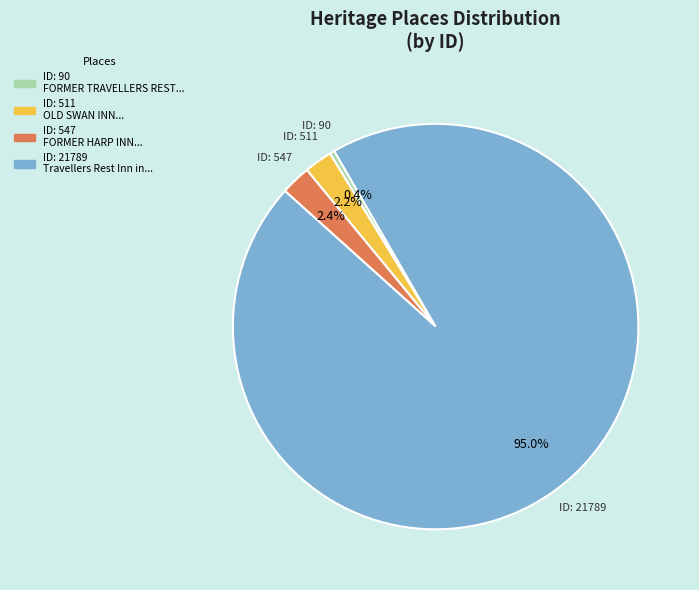

Is there a majority slice in this chart?

Yes